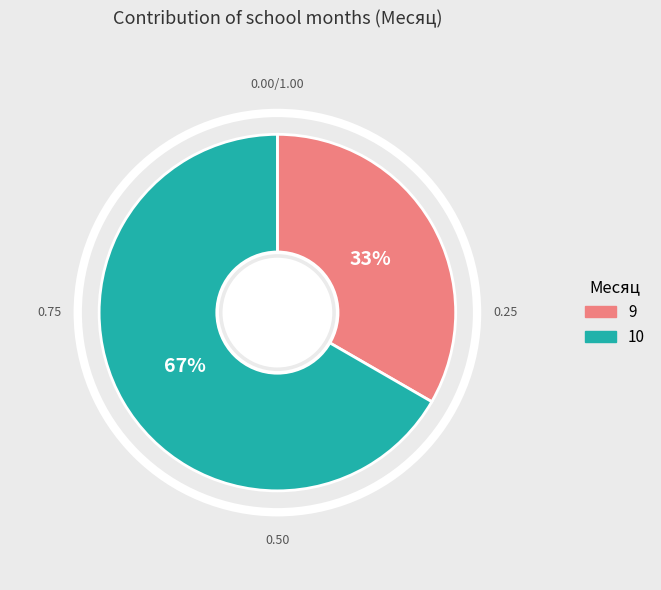

To the nearest percent, what portion does 10 represent?

67%